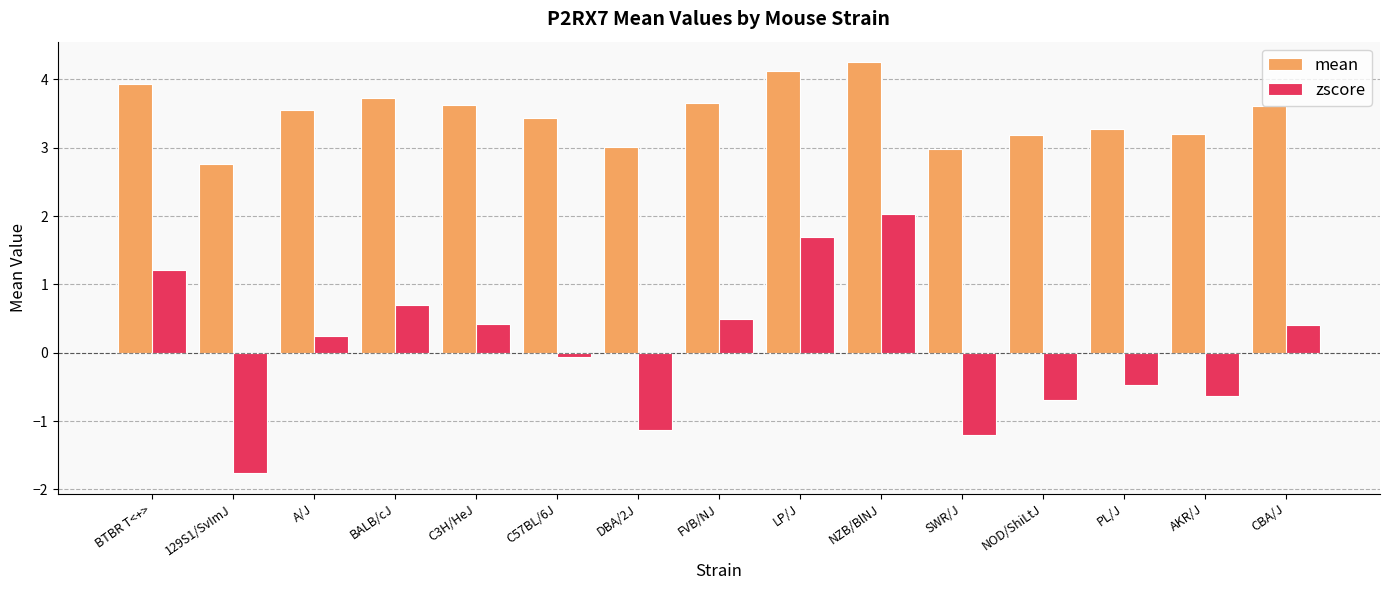

What is the difference between the mean values at LP/J and C57BL/6J?

0.7